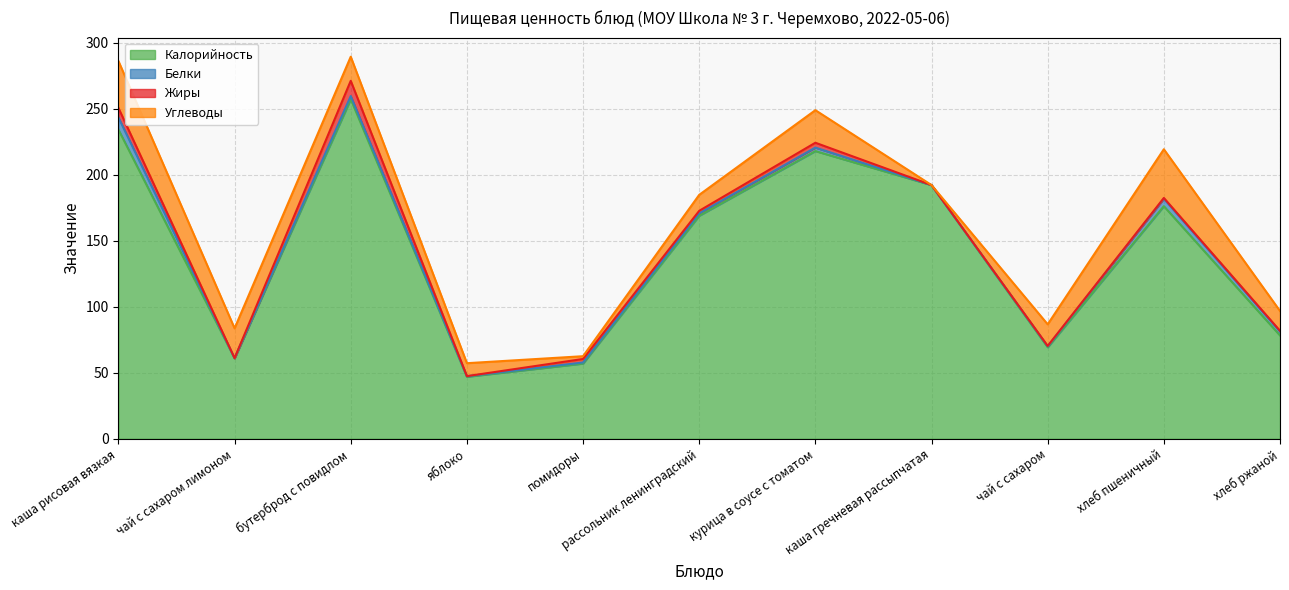

True or false: Калорийность and Белки intersect in this chart.

False